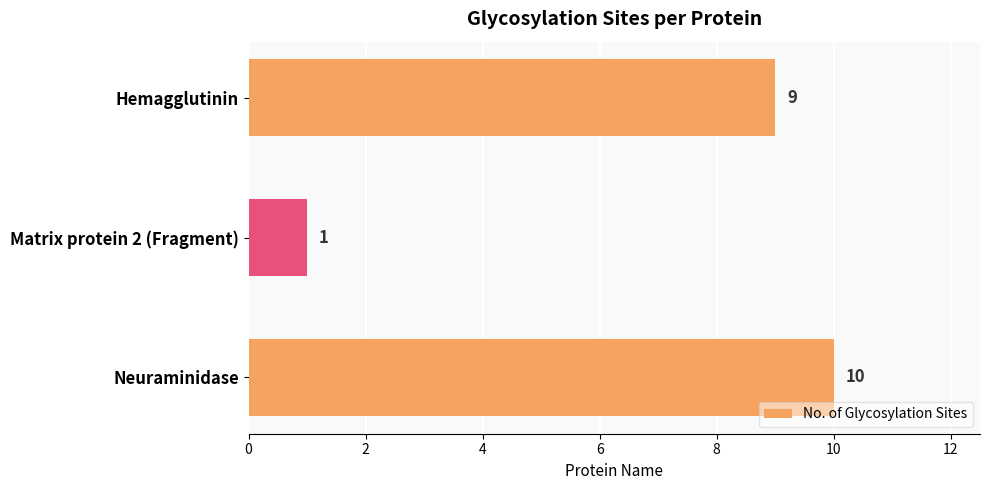

What position from the bottom is Matrix protein 2 (Fragment)?

2